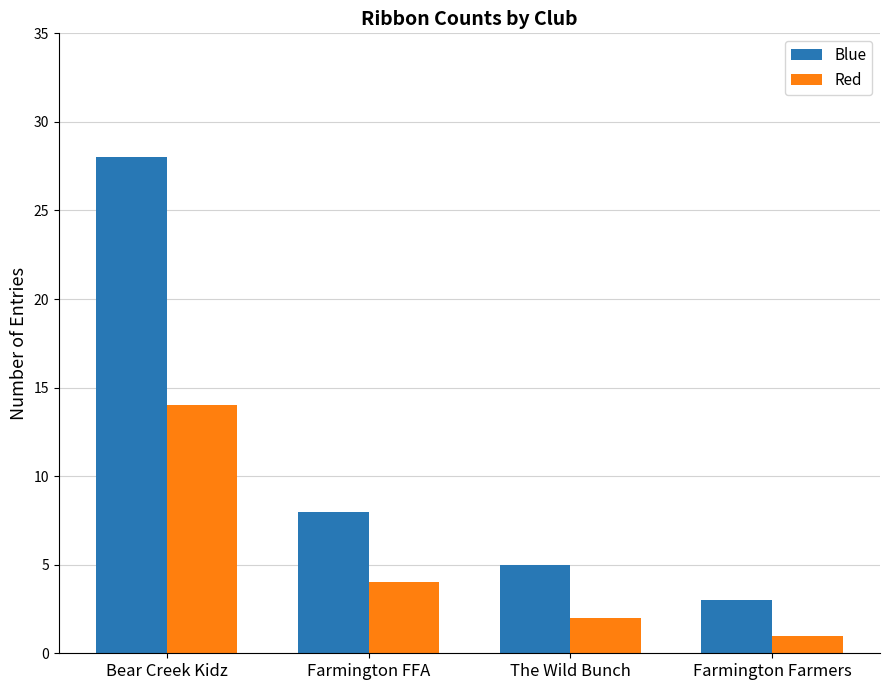

Rank the series by their maximum value, from highest to lowest.

Blue, Red